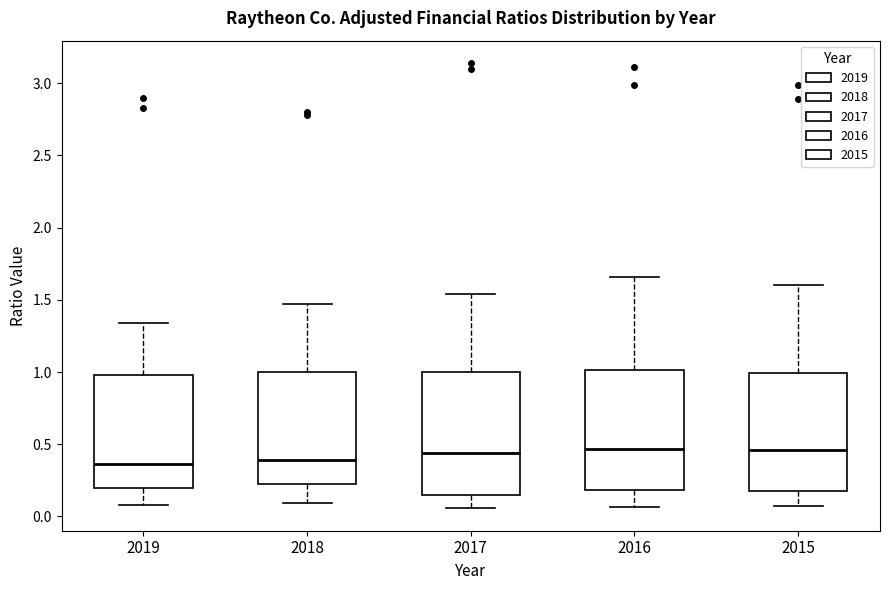

Reading left to right, transcribe this box plot: for each box, give where its median line is, the range the box spans, and where its two whiskers end, as read against the y-axis. The values are not printed on the chart, so give them approximately, as read against the axis.

2019: median 0.35, box 0.20 to 1.00, whiskers 0.10 to 1.35
2018: median 0.40, box 0.20 to 1.00, whiskers 0.10 to 1.45
2017: median 0.45, box 0.15 to 1.00, whiskers 0.05 to 1.55
2016: median 0.45, box 0.20 to 1.00, whiskers 0.05 to 1.65
2015: median 0.45, box 0.20 to 1.00, whiskers 0.05 to 1.60